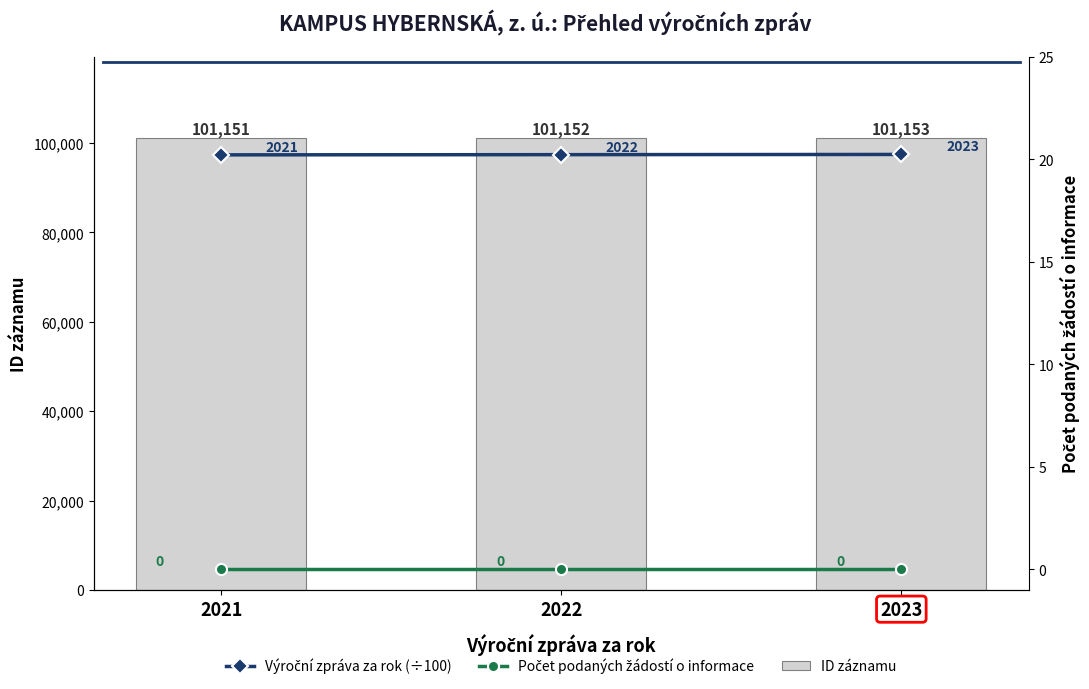

List the series in order of their peak value, highest first.

ID záznamu, Výroční zpráva za rok (÷100), Počet podaných žádostí o informace